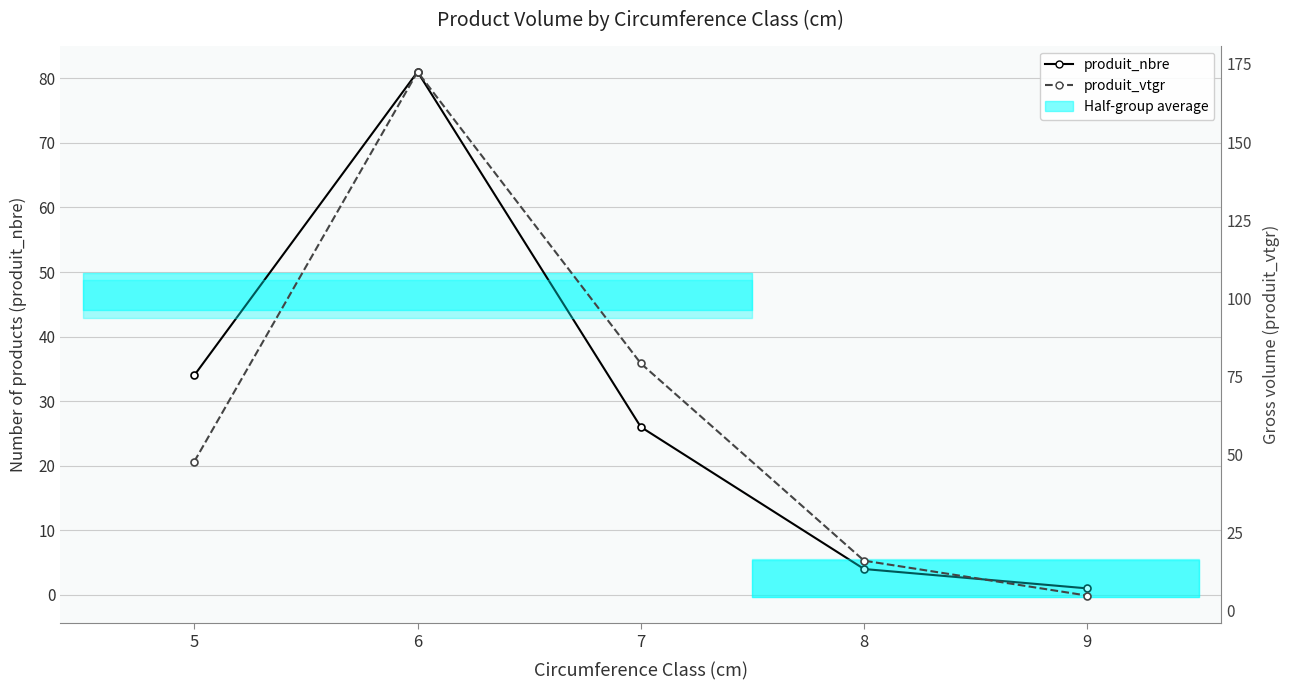

How many values in the produit_vtgr series exceed 47?

3